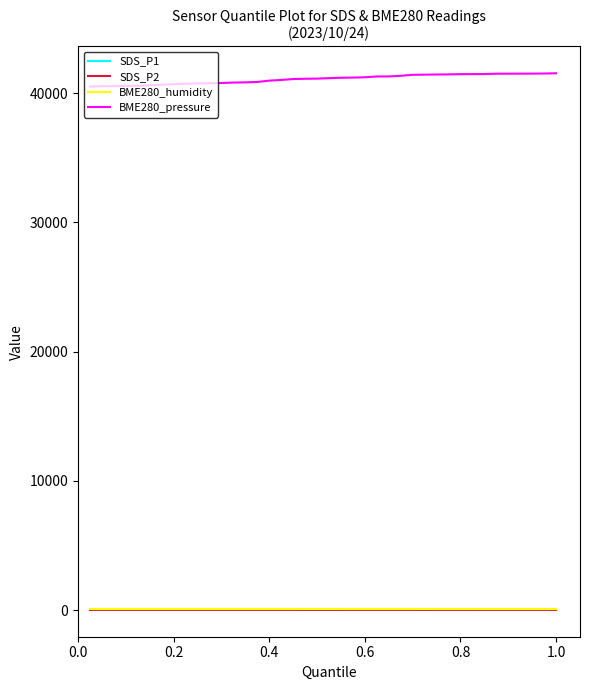

What is the maximum value shown in the chart?

41534.6